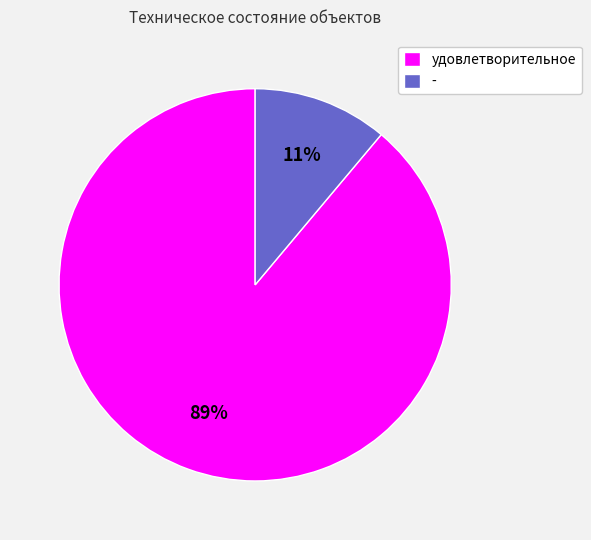

Is it true that - is 24% of the pie?

False